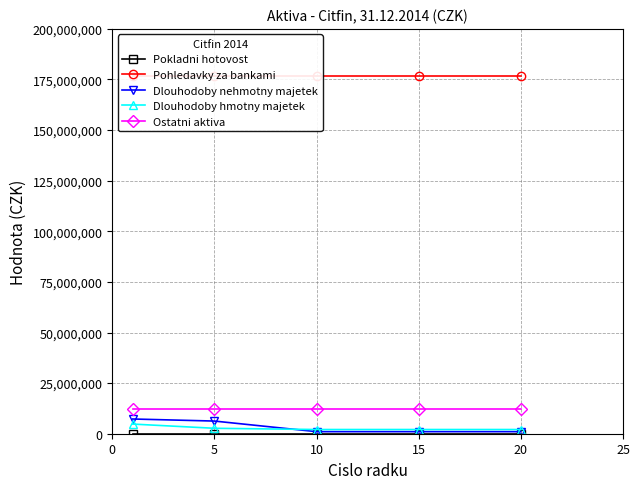

True or false: Dlouhodoby hmotny majetek and Ostatni aktiva intersect in this chart.

False